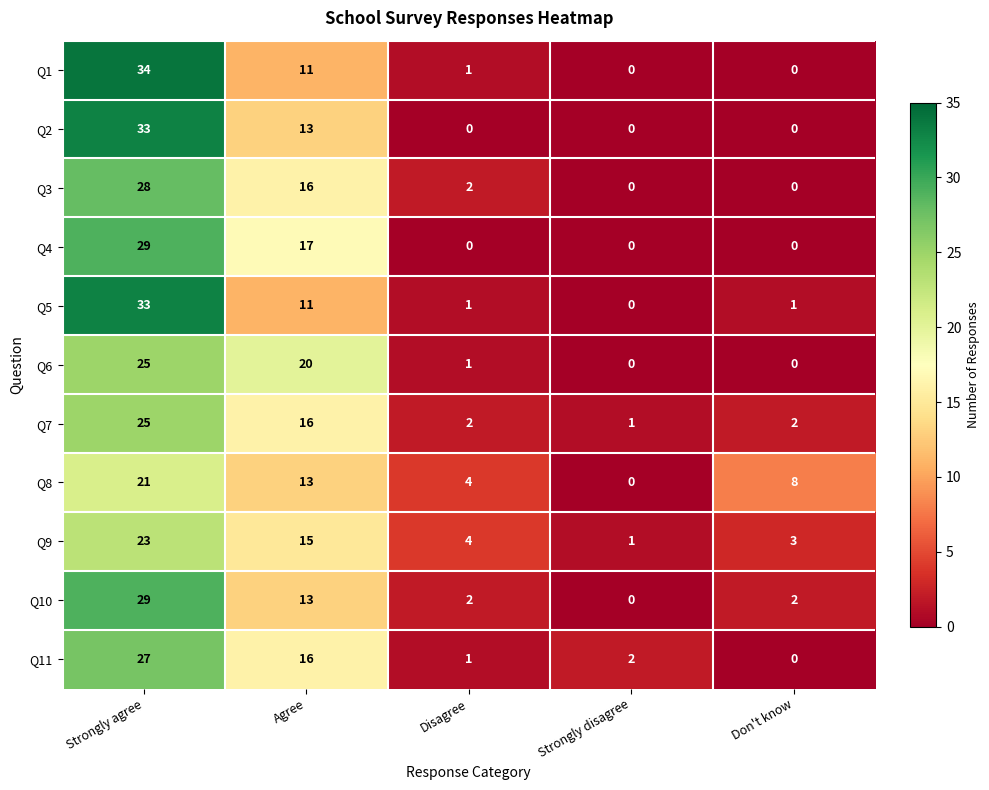

Which series has the widest spread of values?

Q1